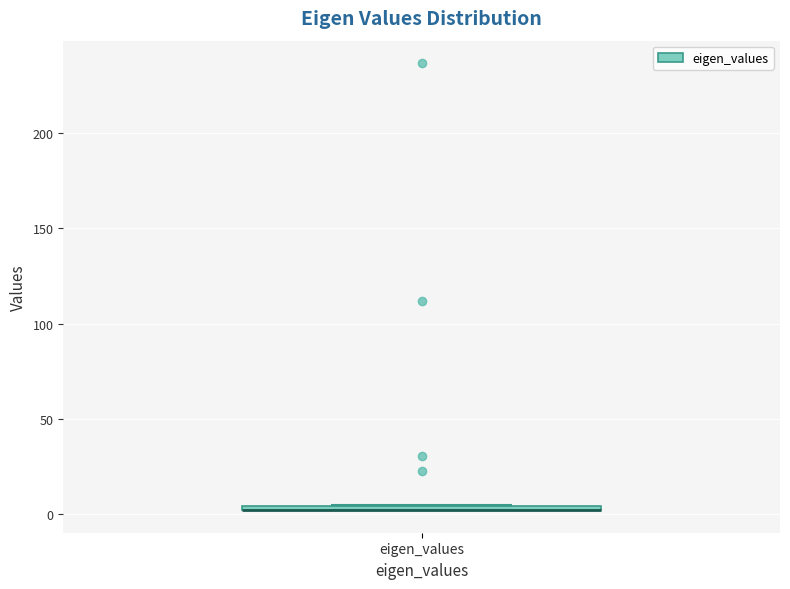

Where is the upper edge of the box for eigen_values on the y-axis? The values are not printed on the chart, so give them approximately, as read against the axis.

5